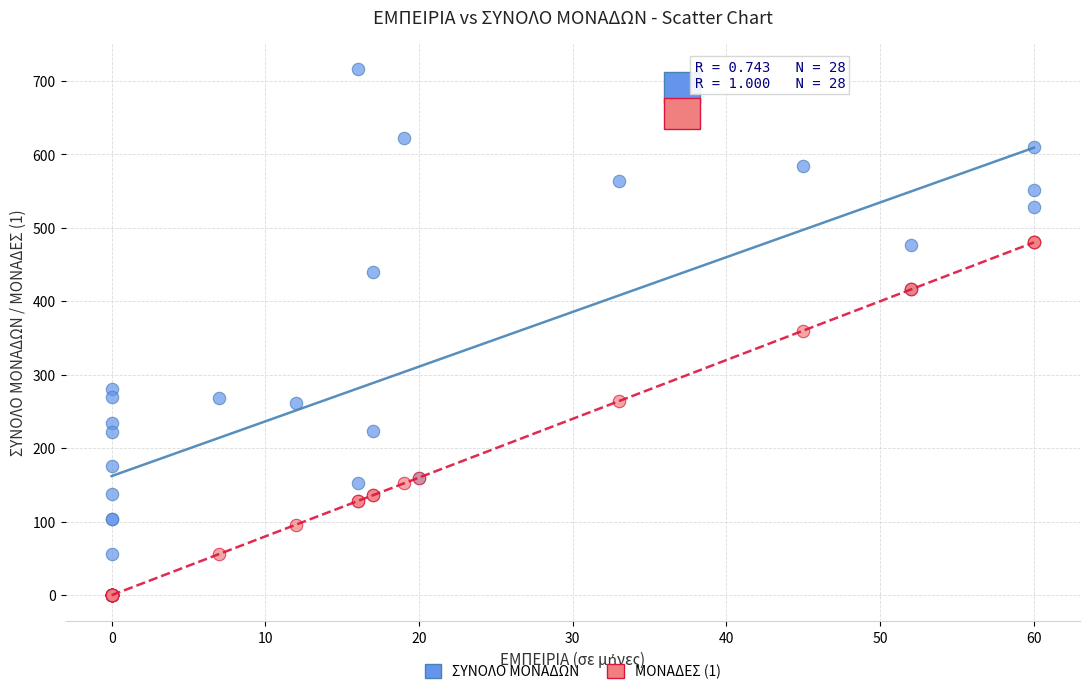

What are all the series names shown in the legend?

ΣΥΝΟΛΟ ΜΟΝΑΔΩΝ, ΜΟΝΑΔΕΣ (1)